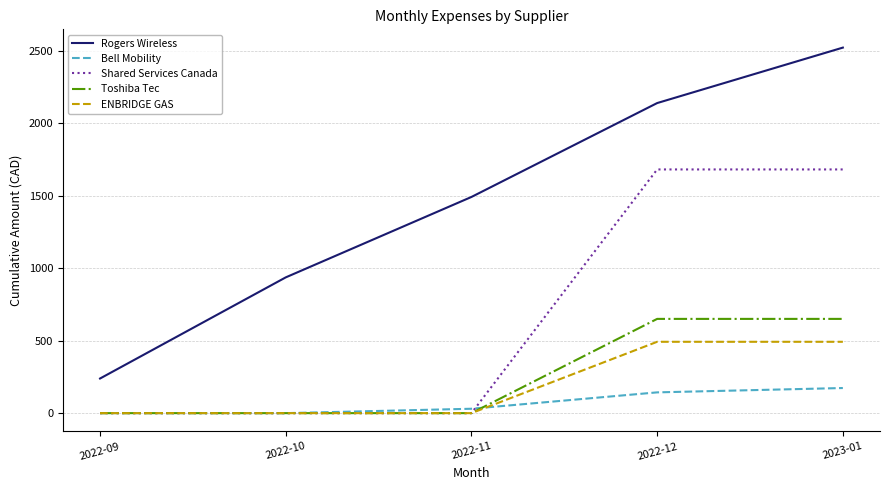

True or false: Shared Services Canada and Rogers Wireless cross at least once.

False